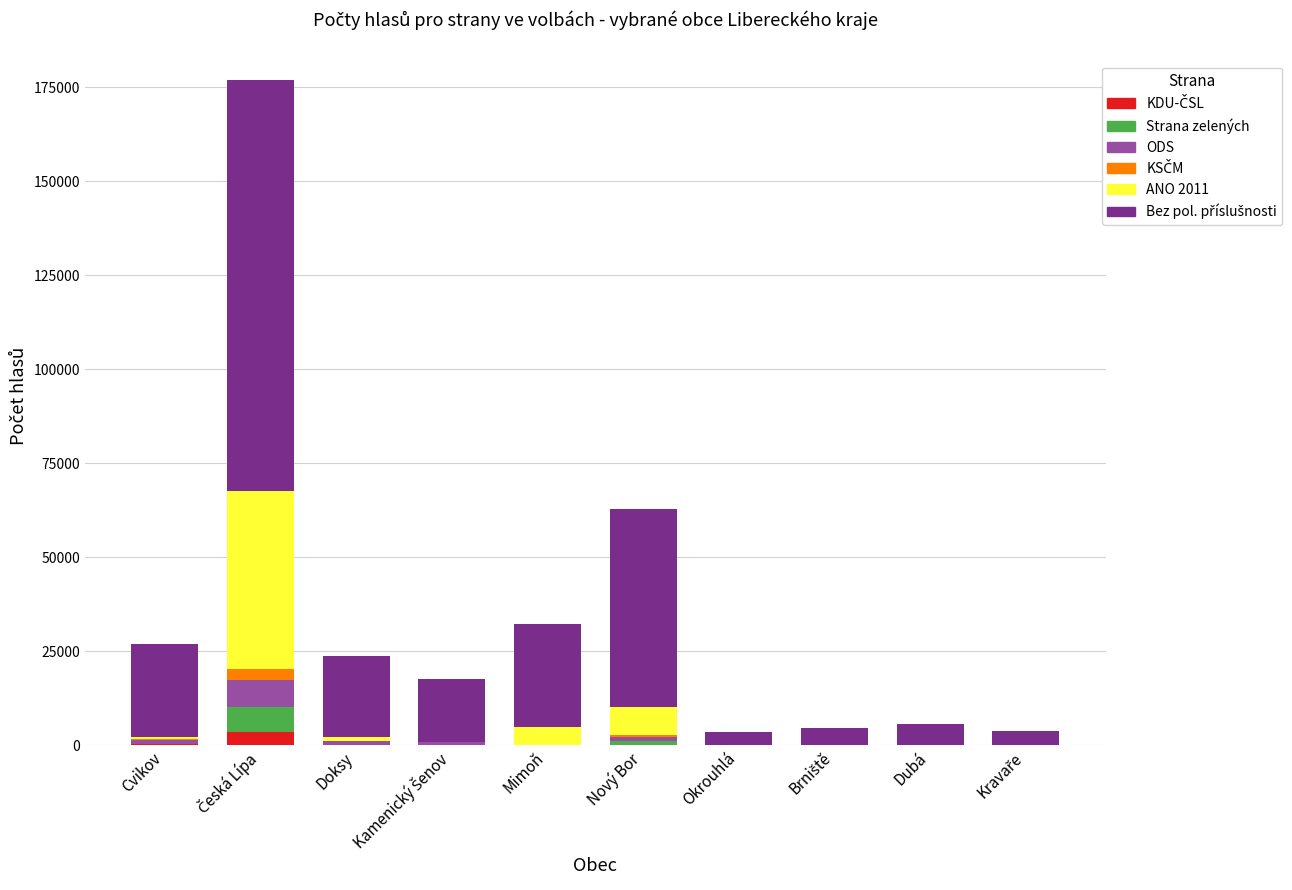

The ANO 2011 series shows -29799 at Kamenický Šenov. True or false?

False